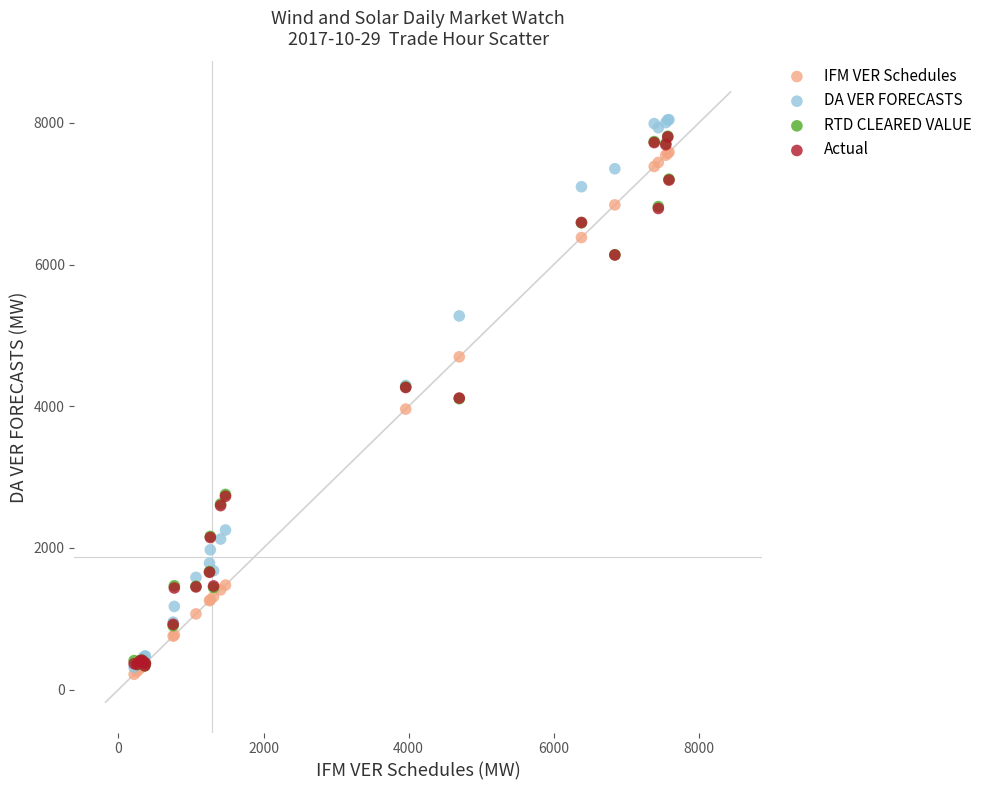

Which series has the largest Y range (max minus min)?

DA VER FORECASTS